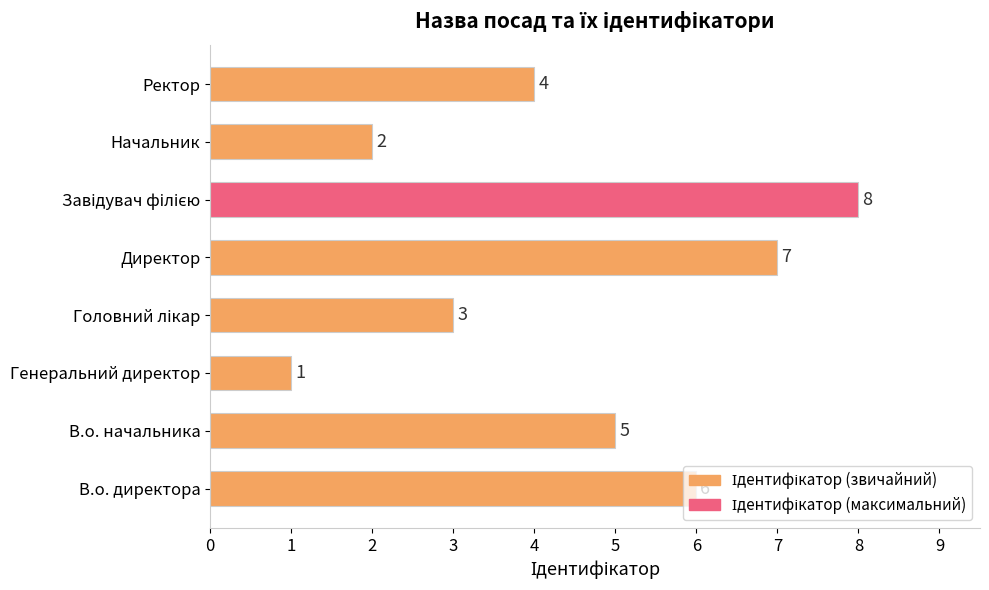

What is the greatest value displayed?

8